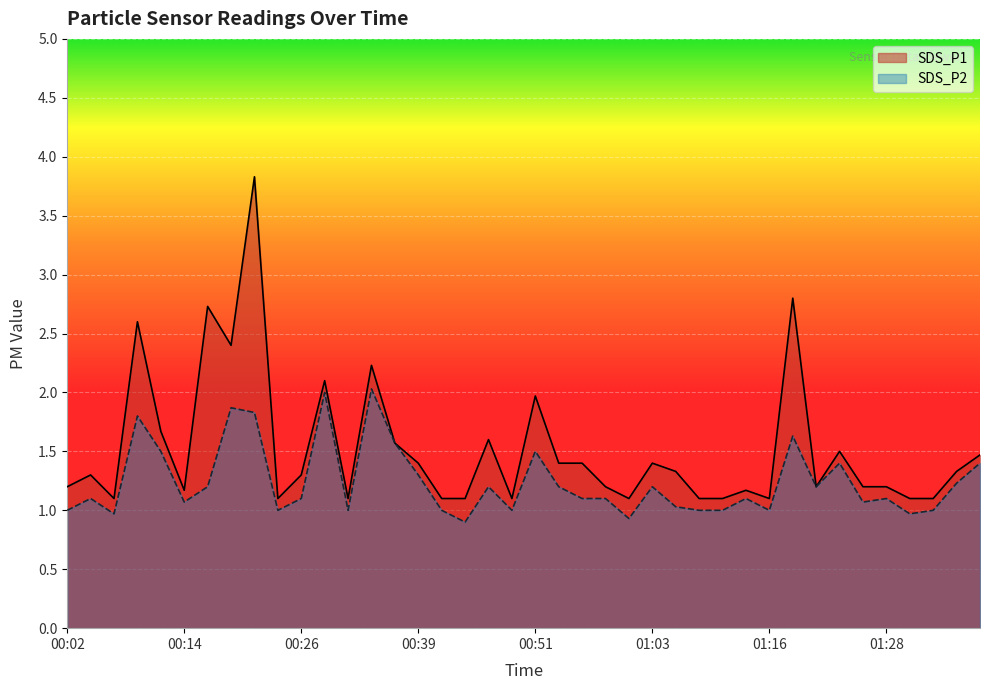

What is the label of the 21st point from the left?

00:51